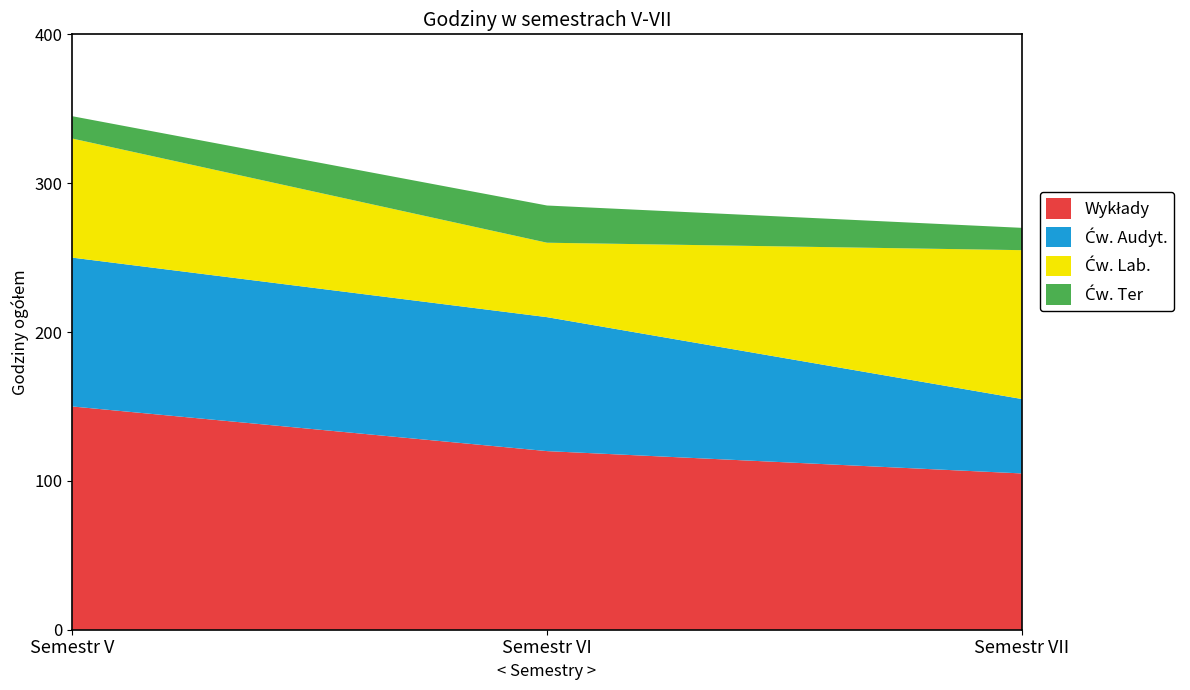

Which category has the lowest value across all series?

Semestr V